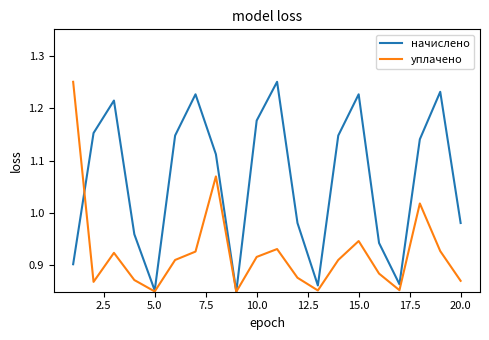

Rank the series by their average value, from highest to lowest.

начислено, уплачено